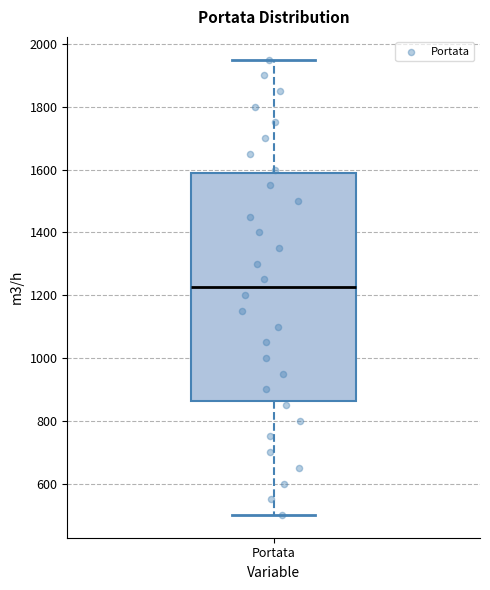

Where is the upper edge of the box for Portata on the y-axis? The values are not printed on the chart, so give them approximately, as read against the axis.

1580